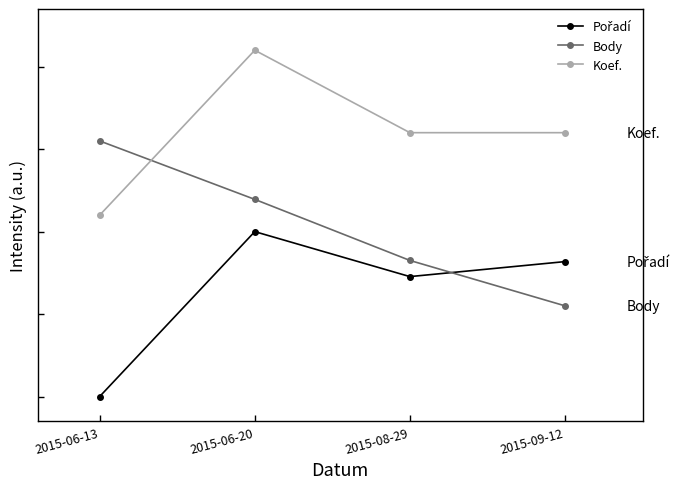

Does the chart have visible grid lines?

No